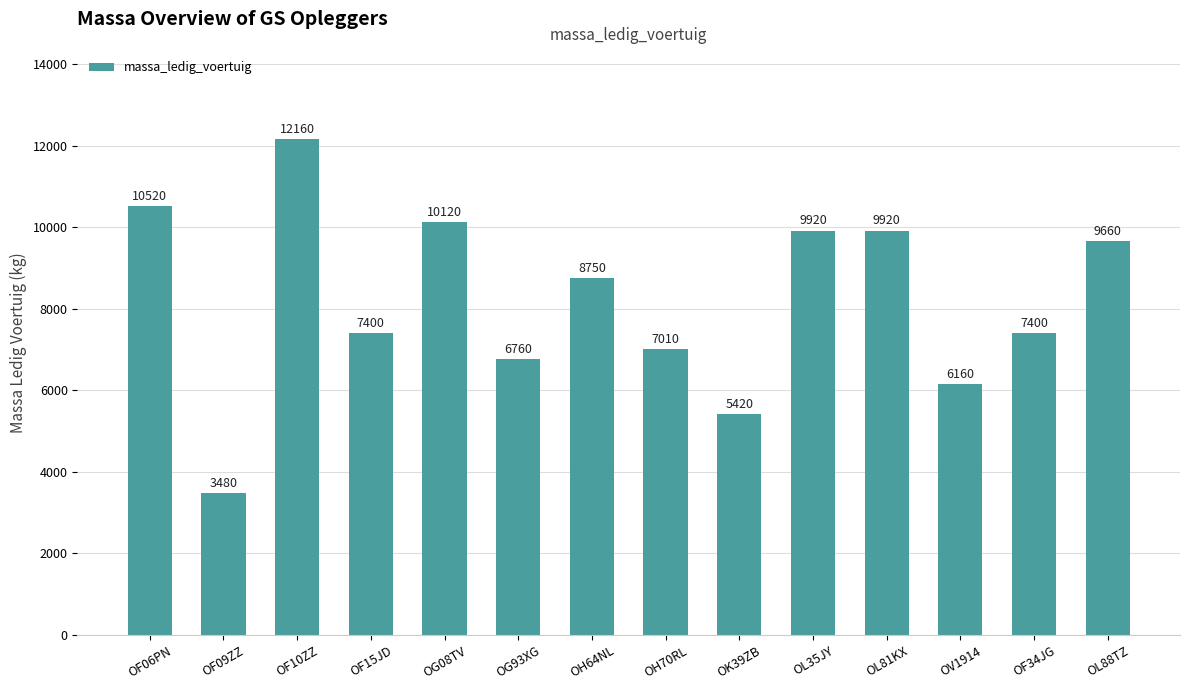

What is the value of the 14th bar from the left?

9660